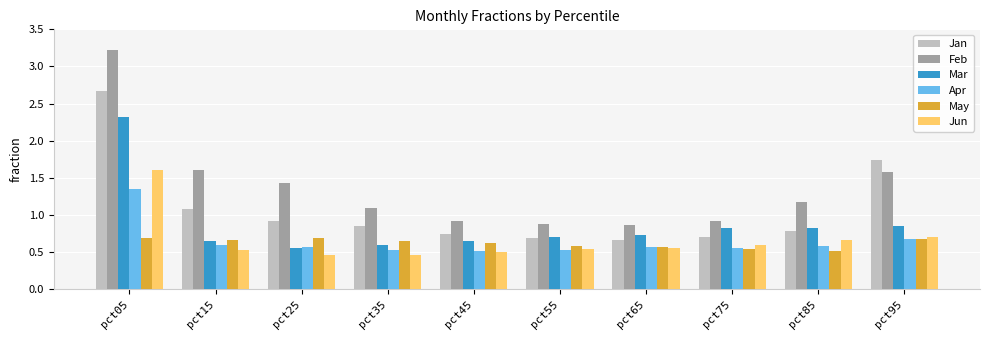

List the series in order of their peak value, lowest first.

May, Apr, Jun, Mar, Jan, Feb